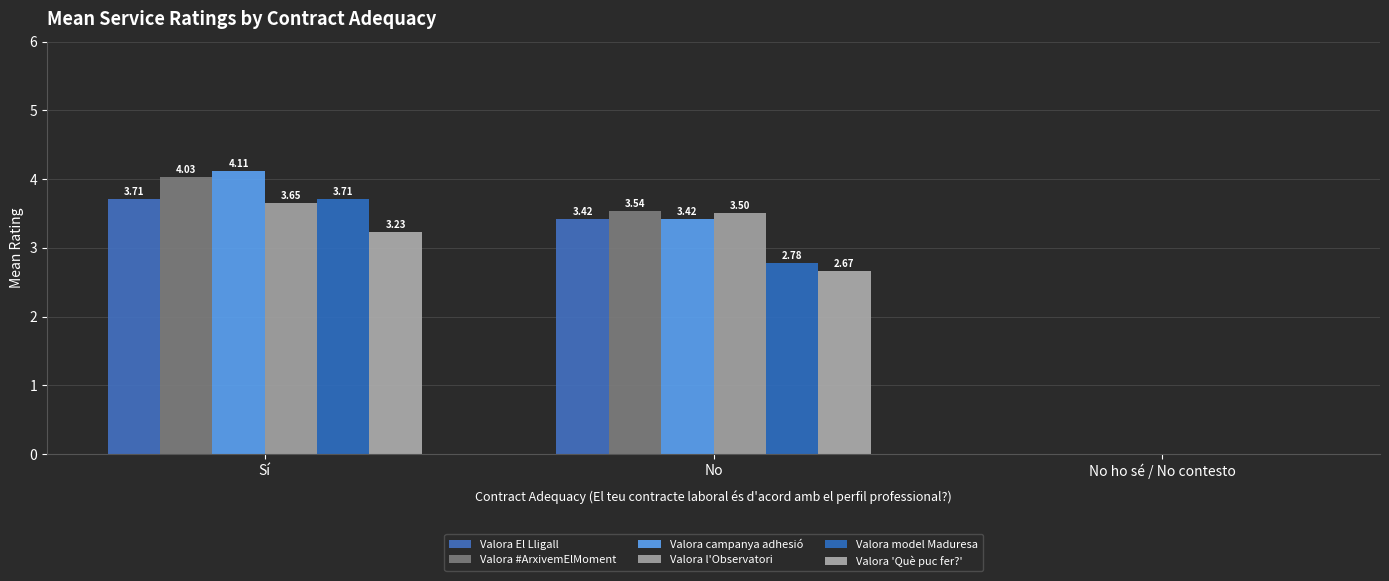

What is the average value of the Valora #ArxivemElMoment series?

2.5